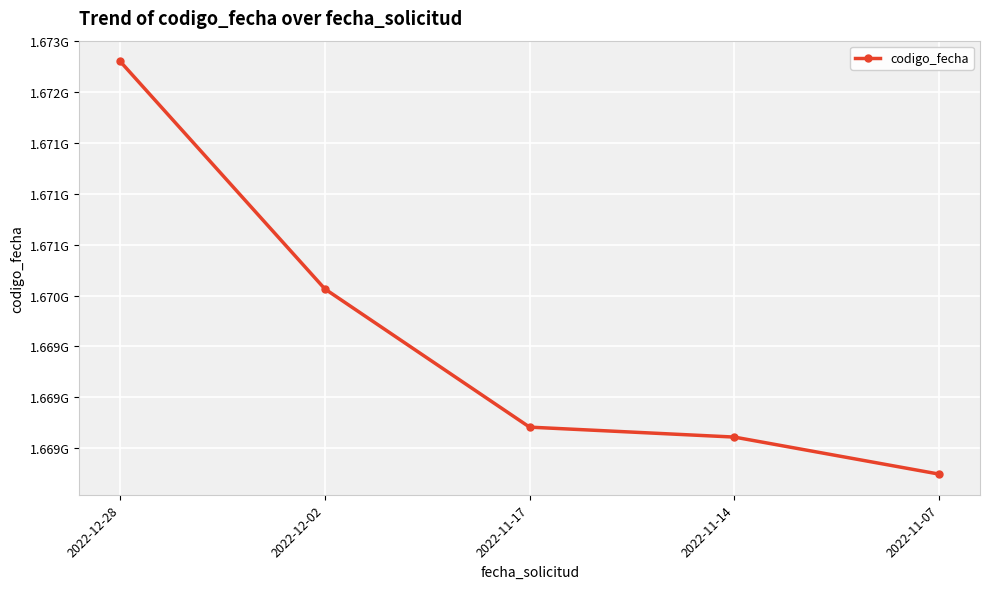

What is the approximate value at 2022-12-02?

1670065126